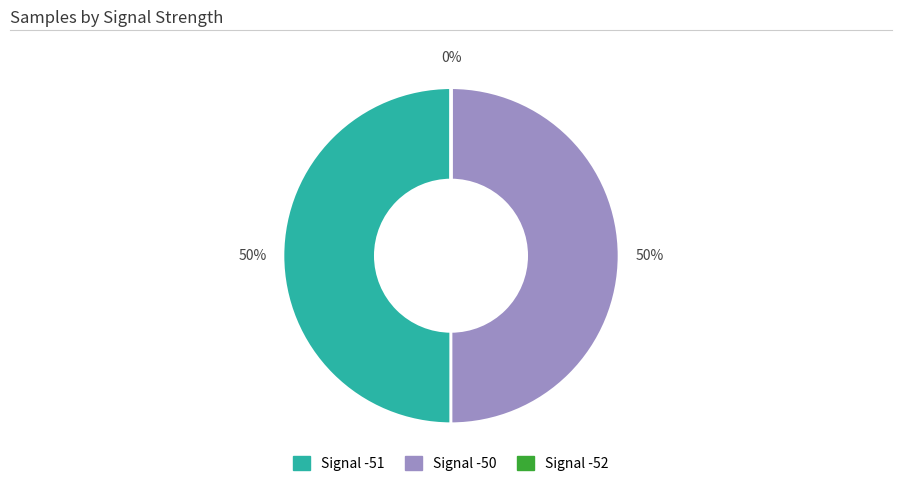

To the nearest percent, what is the average slice percentage?

33%